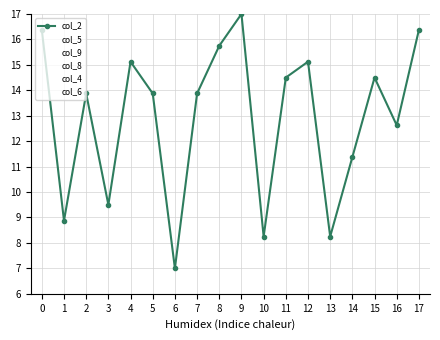

What is the total value across all series at 17?

75.6